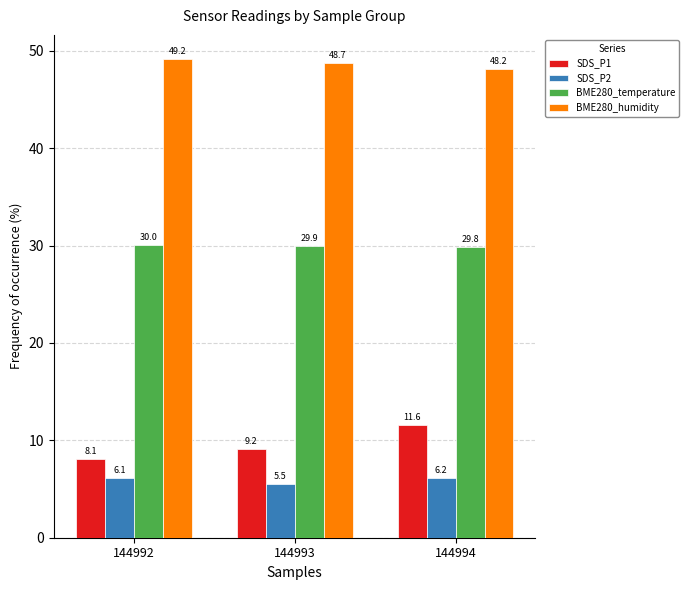

What is the maximum value for BME280_temperature?

30.0